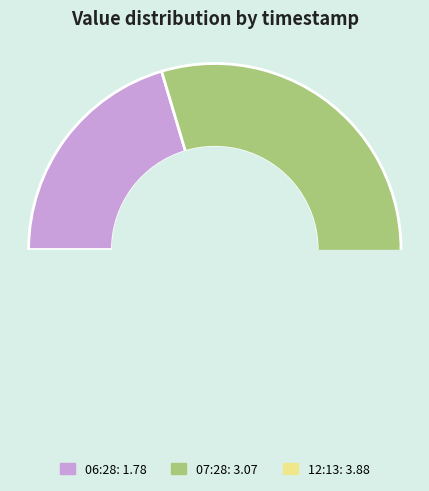

Does 2022-10-02T07:28:09.658Z represent more than half of the total?

No